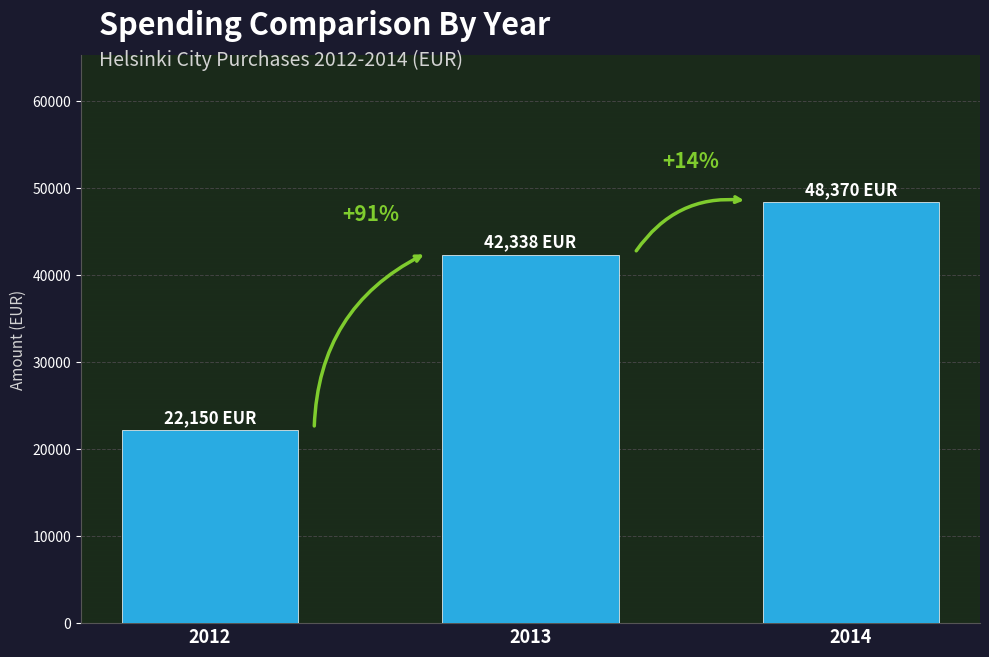

How many bars are there in total?

3